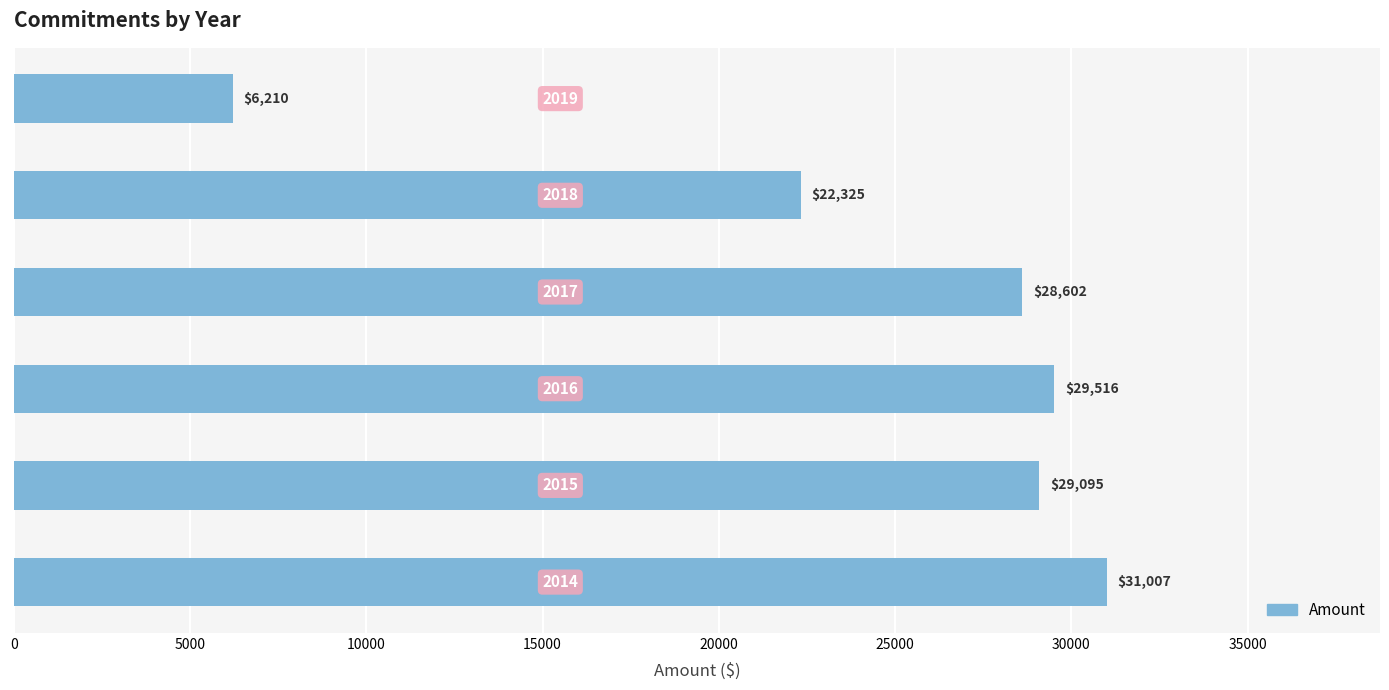

What is the difference between the second highest and minimum values?

23306